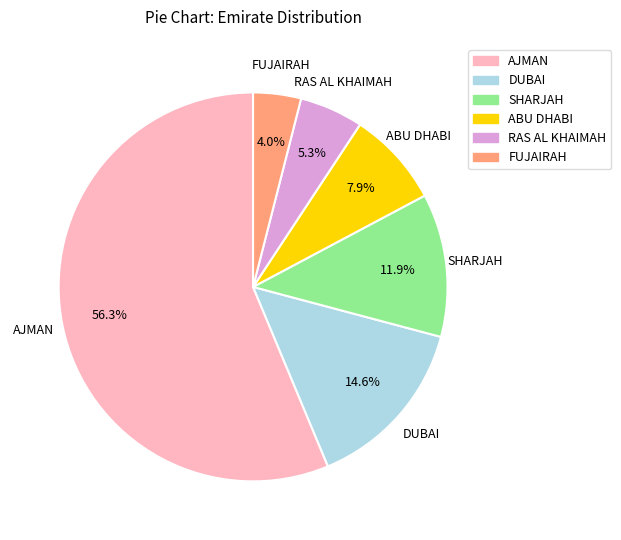

How many segments does this pie chart have?

6